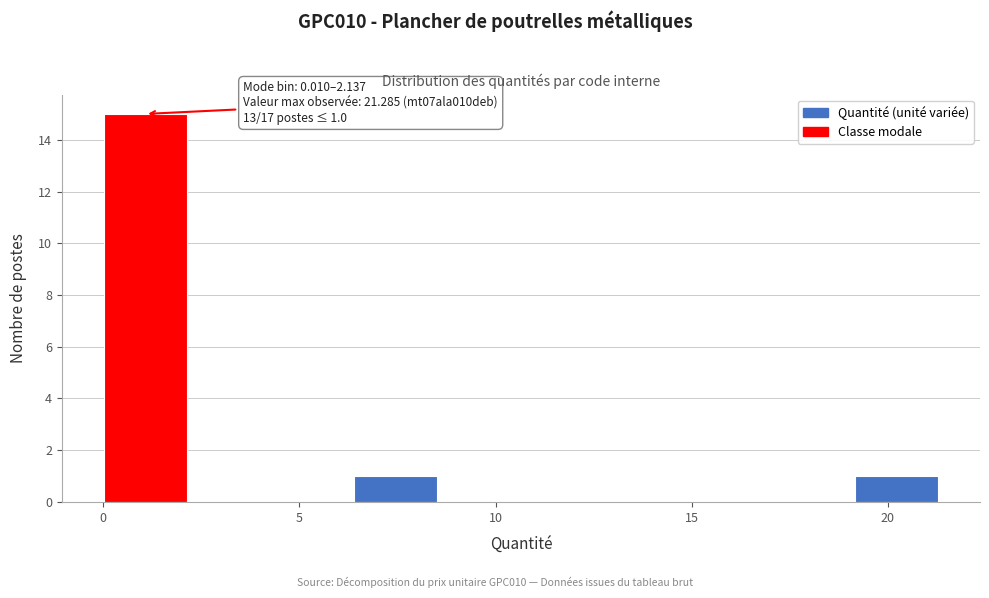

Which range on the x-axis has the tallest bar?

0.0 to 2.0